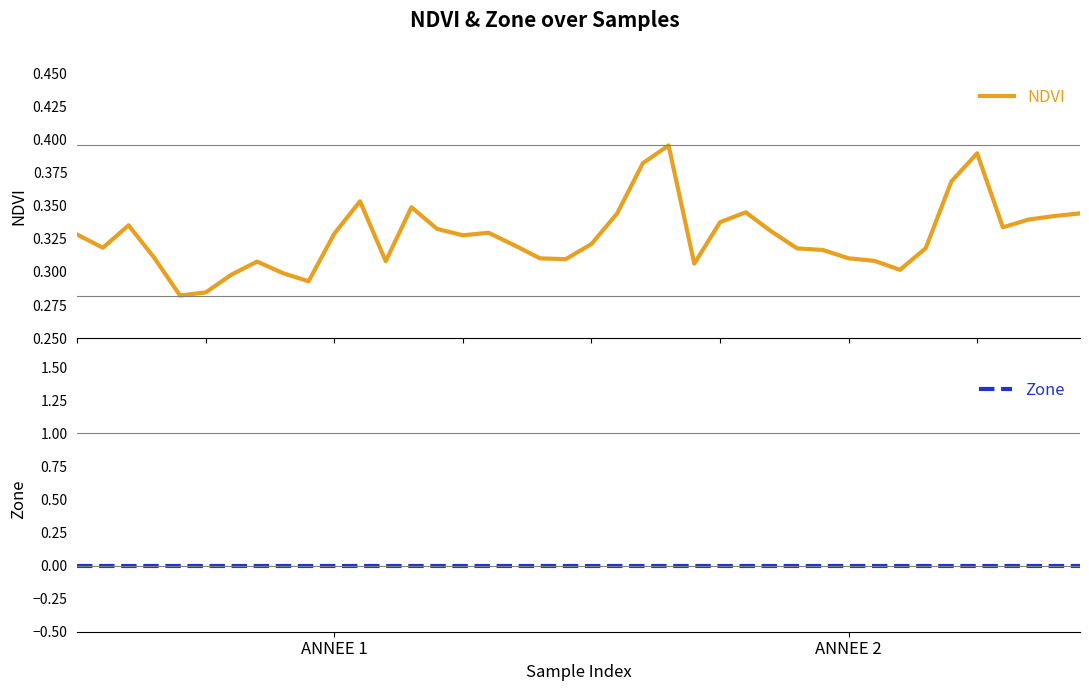

True or false: Zone and NDVI cross at least once.

False